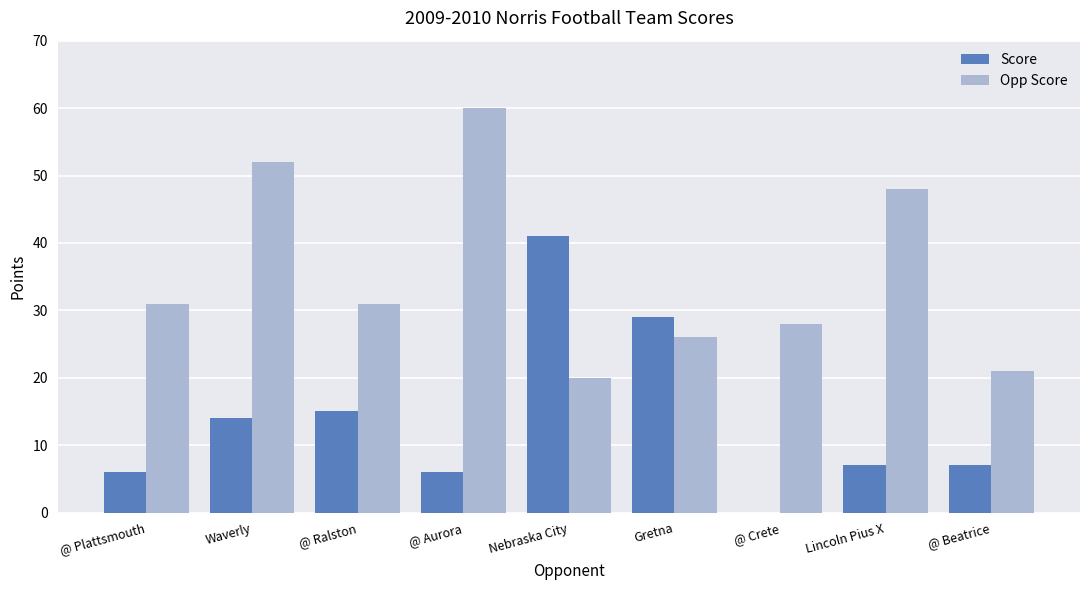

True or false: Score has a value of 21 at @ Ralston.

False